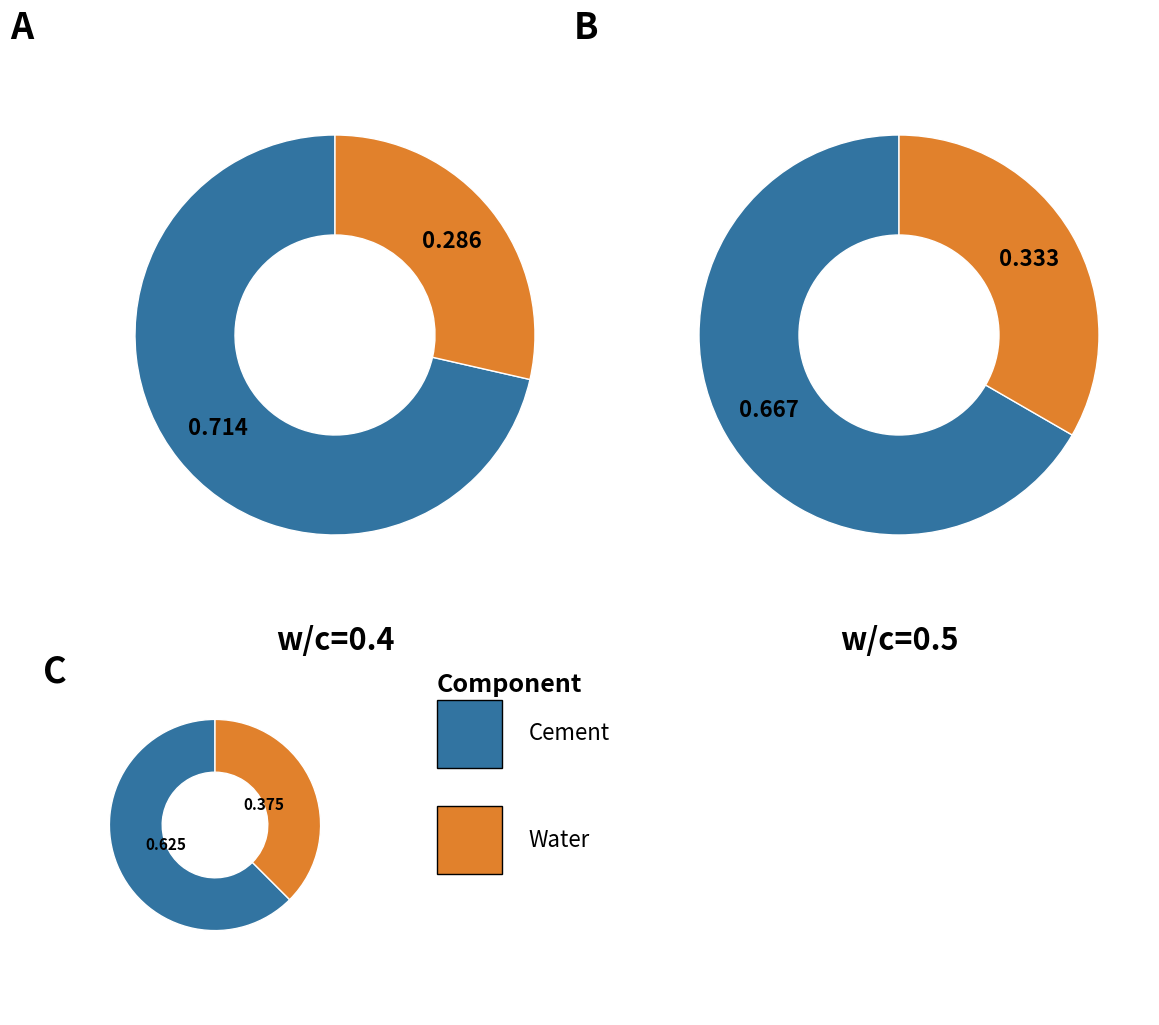

What portion of the pie excludes Water?

71.4%